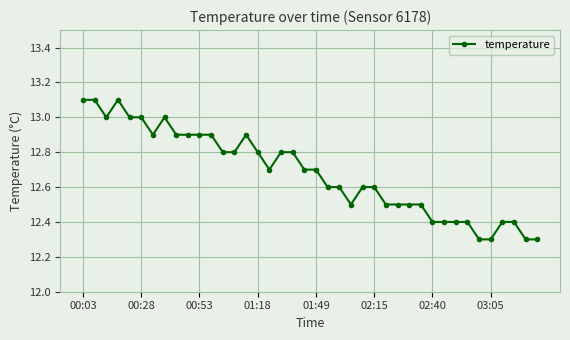

What is the sum of all values?

507.3